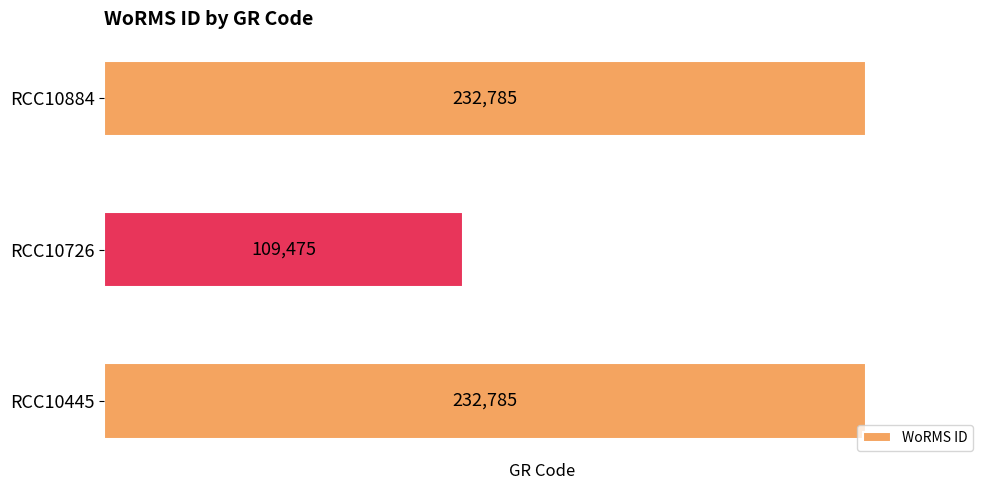

Reading top to bottom, transcribe all the data shown in this chart.

RCC10884=232785	RCC10726=109475	RCC10445=232785